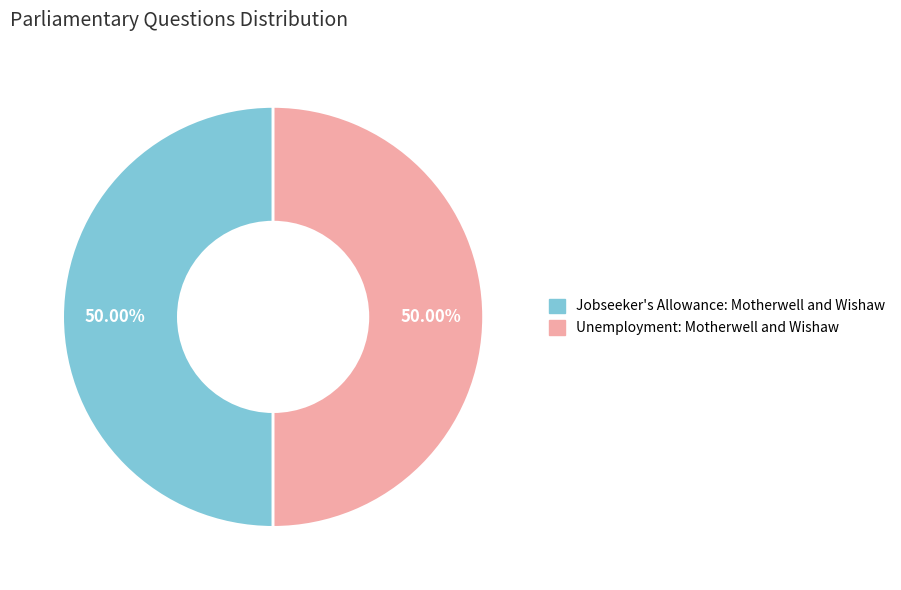

Approximately how many times larger is the value at Unemployment: Motherwell and Wishaw compared to Jobseeker's Allowance: Motherwell and Wishaw?

1.0